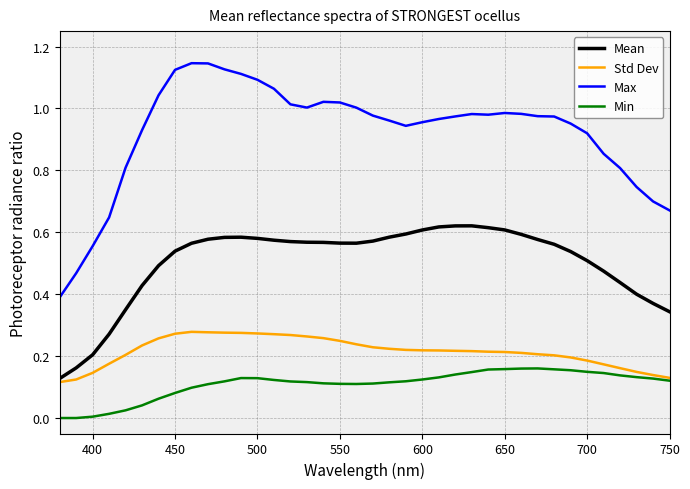

True or false: Std Dev and Max intersect in this chart.

False